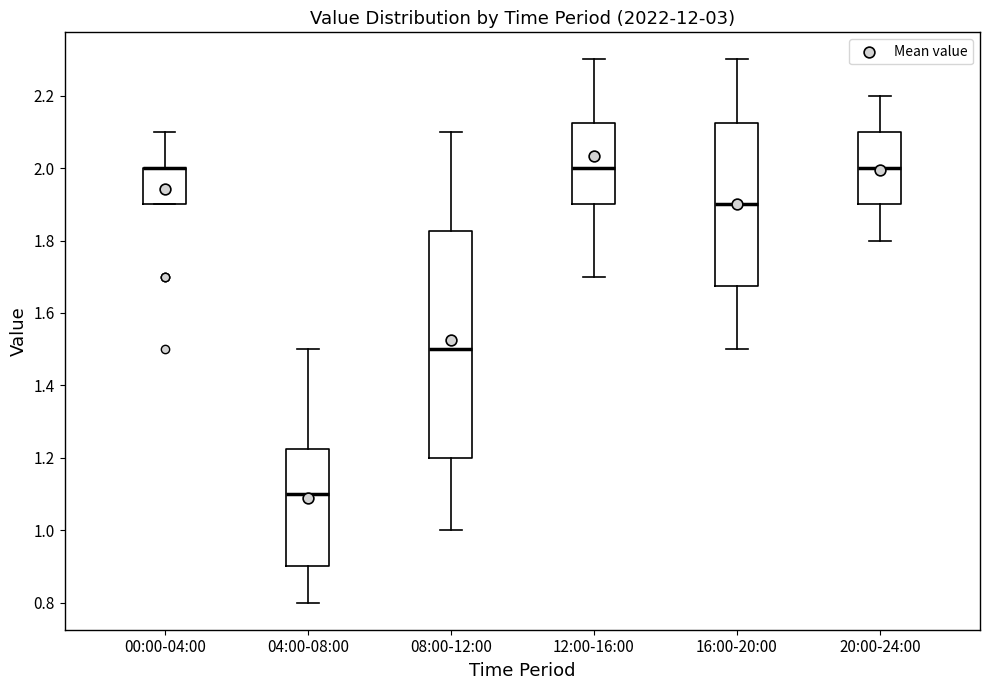

Comparing the boxes themselves (not the whiskers), which one is the tallest?

08:00-12:00